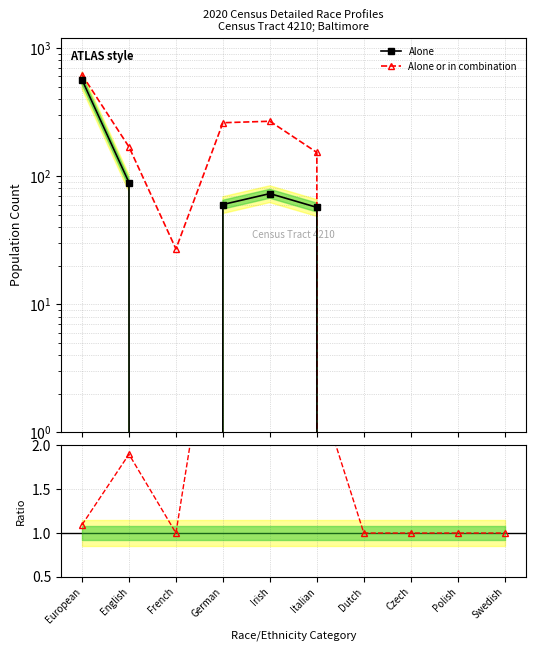

What is the sum of the Alone or in combination values at Irish and English?

437.0